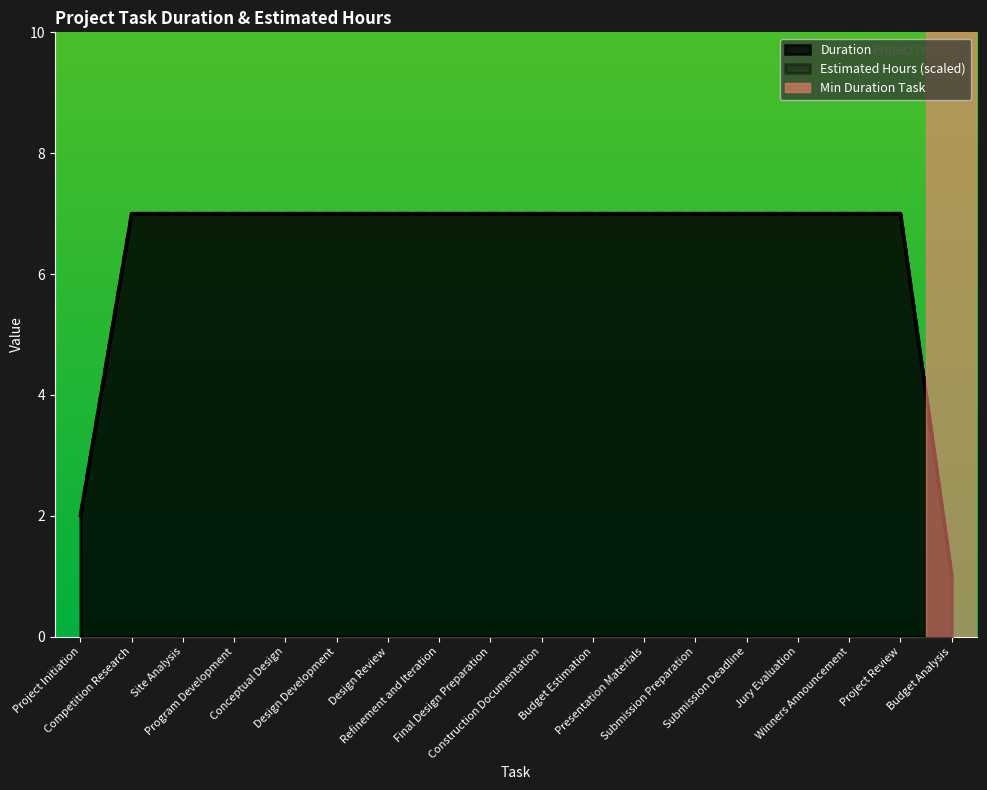

What is the sum of the Duration values at Site Analysis and Presentation Materials?

14